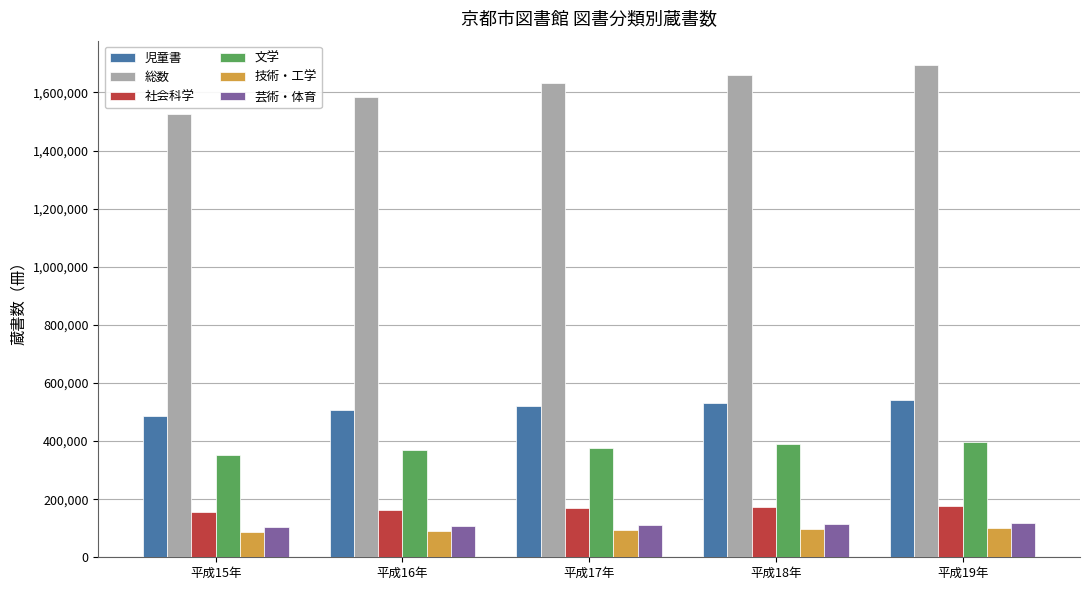

Are the bars horizontal?

No